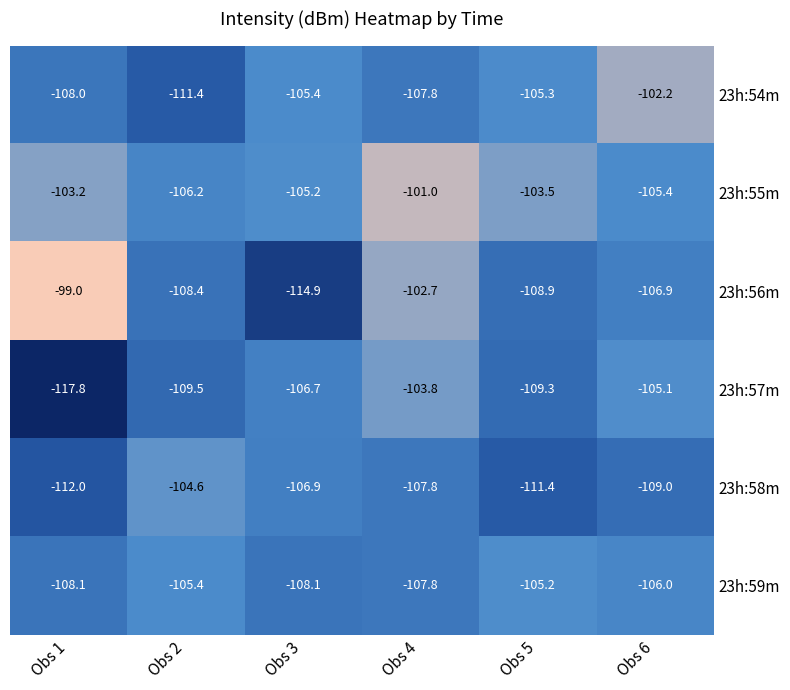

What is the maximum value shown in the chart?

-99.0